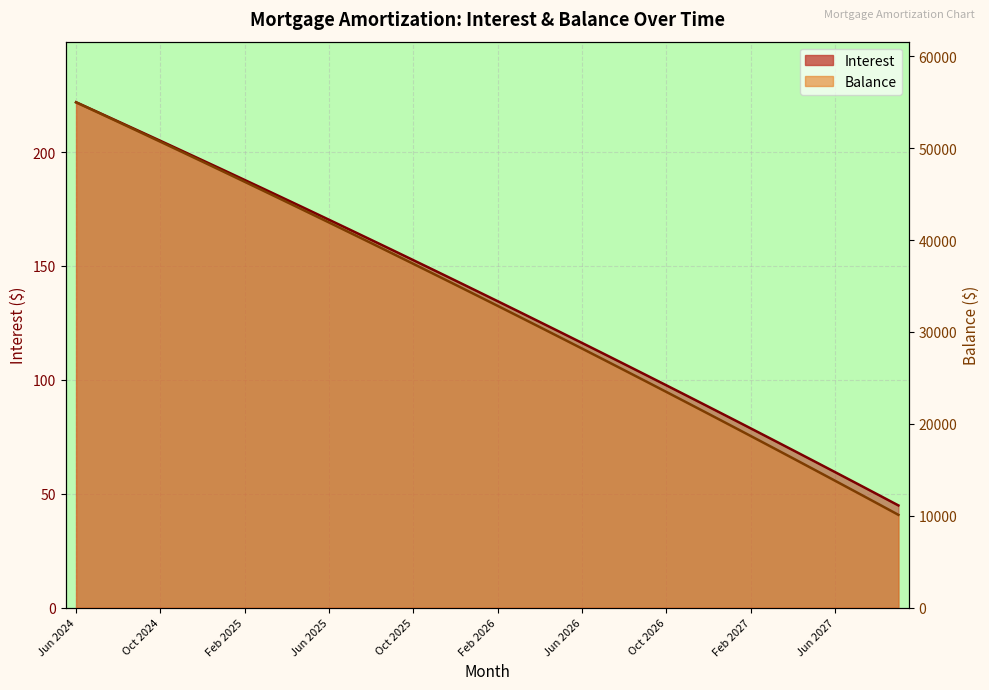

How many values in the Interest series exceed 139?

20